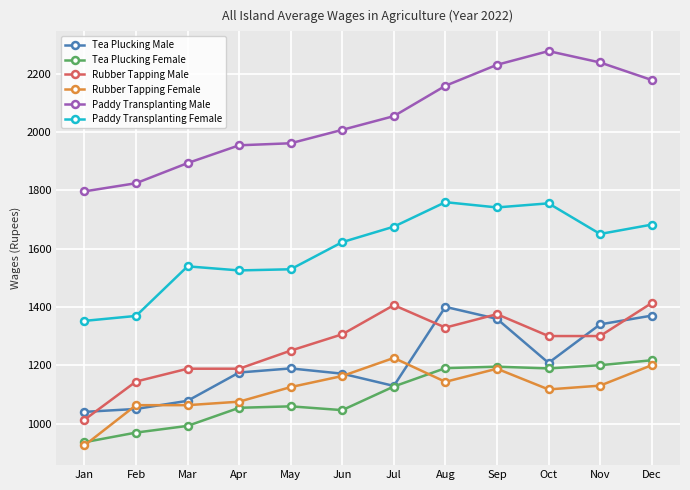

What is the spread (max minus min) of values at Apr?

900